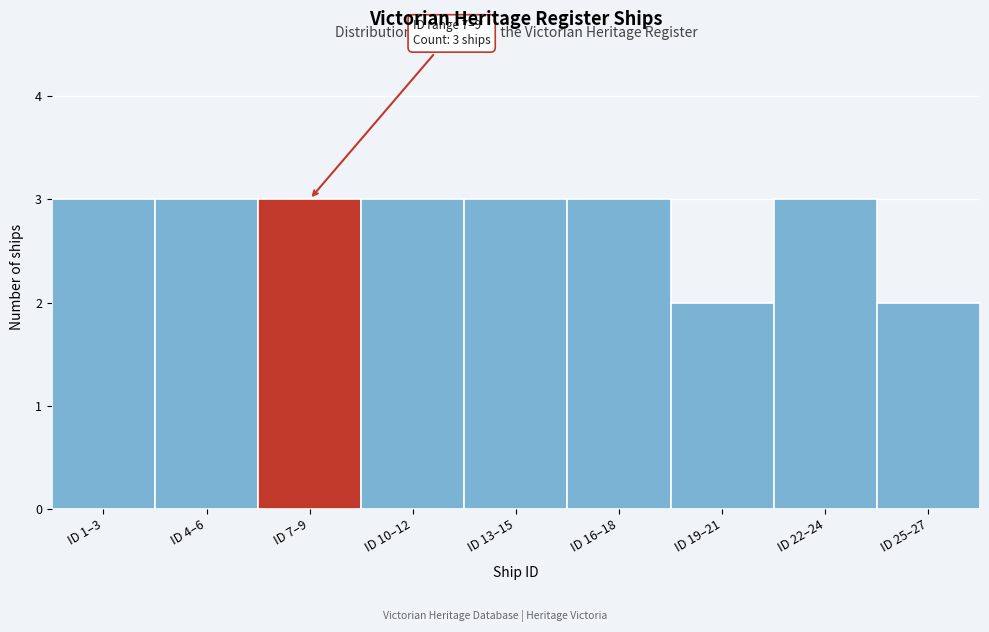

Reading left to right, transcribe all the data shown in this chart.

3	3	3	3	3	3	2	3	2